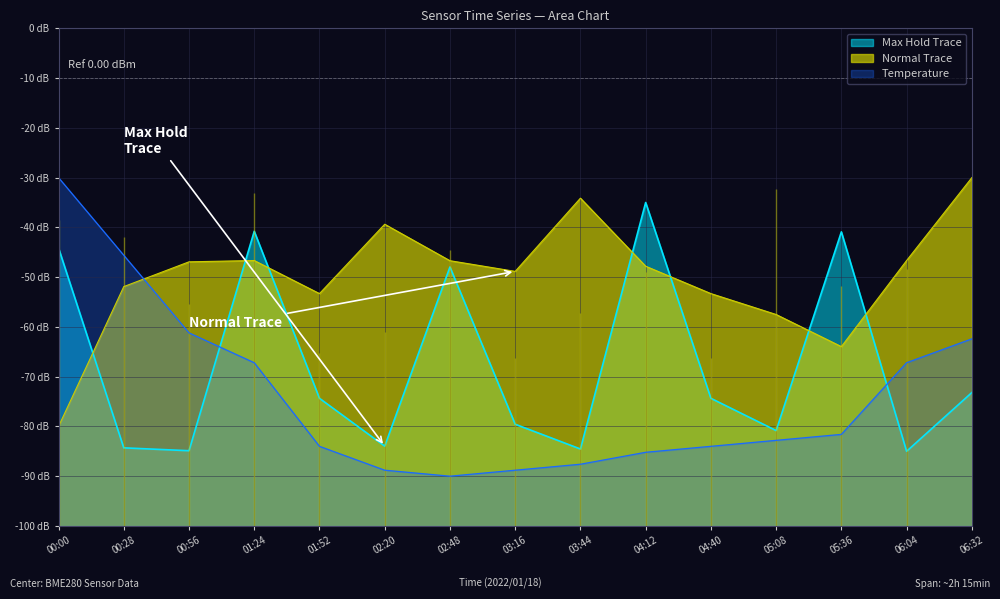

True or false: the data shows -61.2 at 00:56.

True